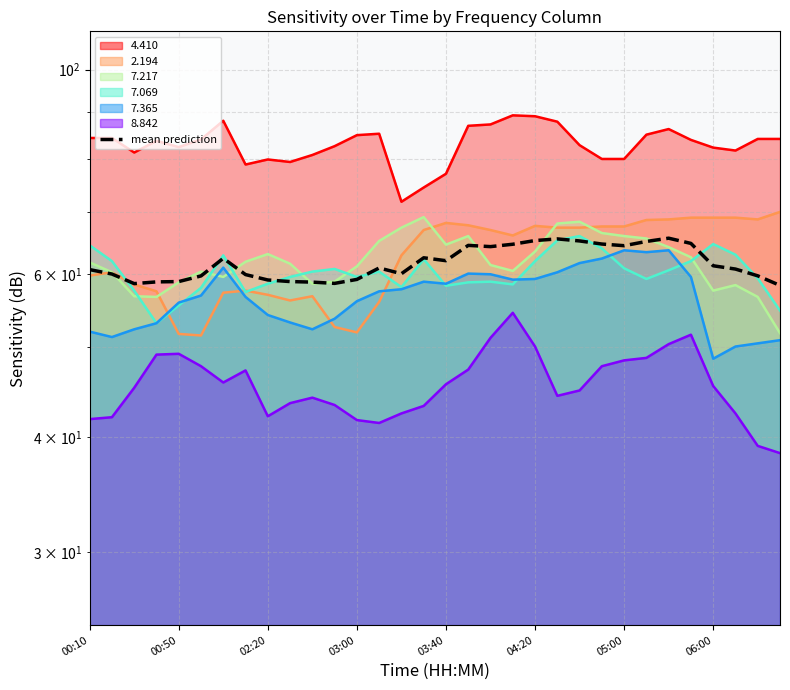

How many interior local peaks (higher than both neighbors) does the data have?

6